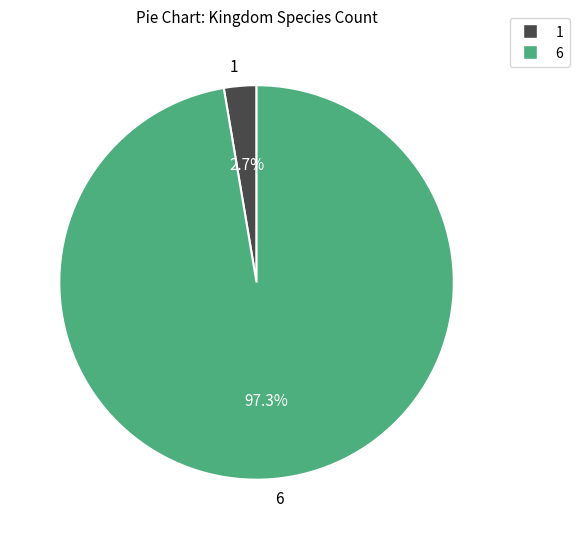

How many slices are in this pie chart?

2